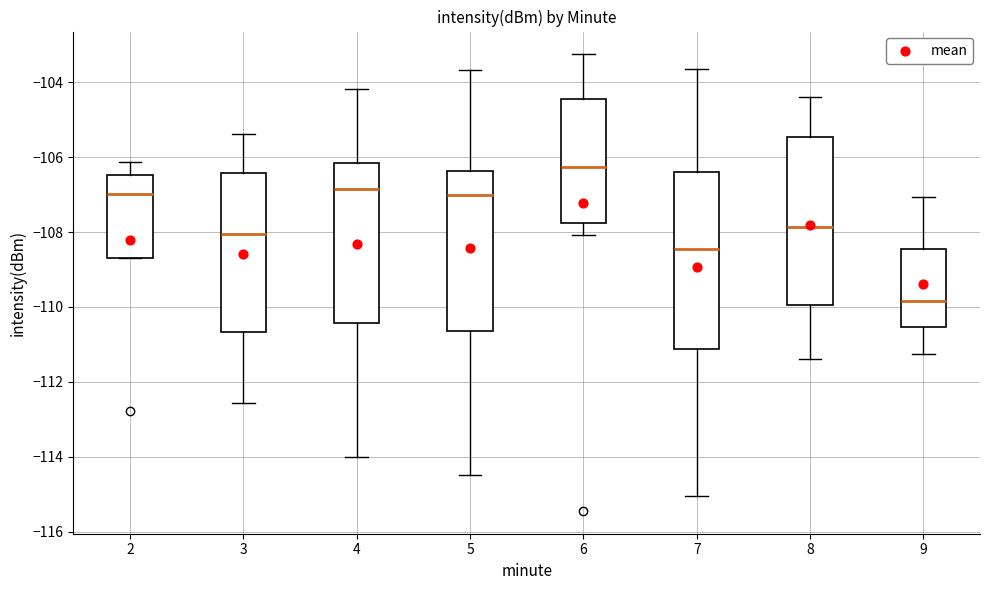

Reading left to right, read every box against the y-axis: the position of its median line, the range the box covers, and the ends of its whiskers. The values are not printed on the chart, so give them approximately, as read against the axis.

2: median -107.0, box -108.8 to -106.4, whiskers -108.8 to -106.2
3: median -108.0, box -110.6 to -106.4, whiskers -112.6 to -105.4
4: median -106.8, box -110.4 to -106.2, whiskers -114.0 to -104.2
5: median -107.0, box -110.6 to -106.4, whiskers -114.4 to -103.6
6: median -106.2, box -107.8 to -104.4, whiskers -108.0 to -103.2
7: median -108.4, box -111.2 to -106.4, whiskers -115.0 to -103.6
8: median -107.8, box -110.0 to -105.4, whiskers -111.4 to -104.4
9: median -109.8, box -110.6 to -108.4, whiskers -111.2 to -107.0